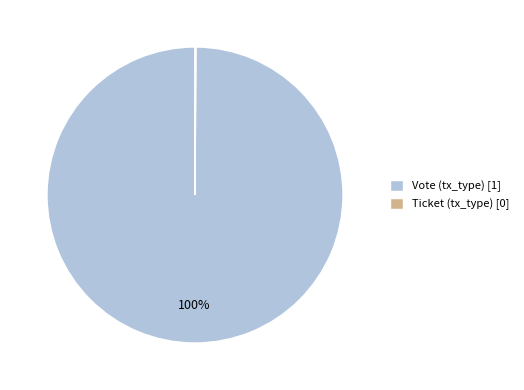

To the nearest percent, what is the average slice percentage?

50%